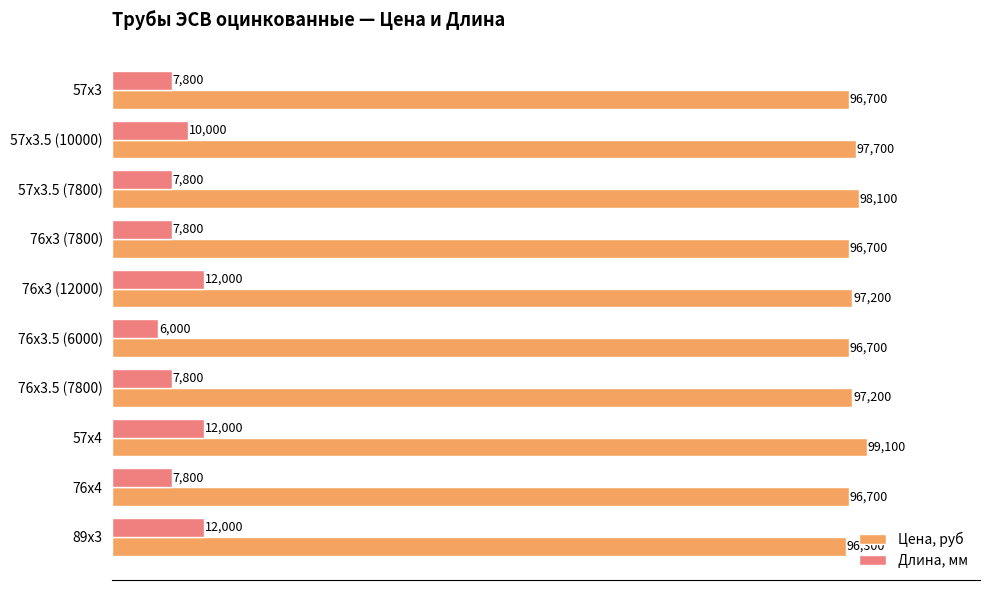

List the series in order of their peak value, highest first.

Цена, руб, Длина, мм